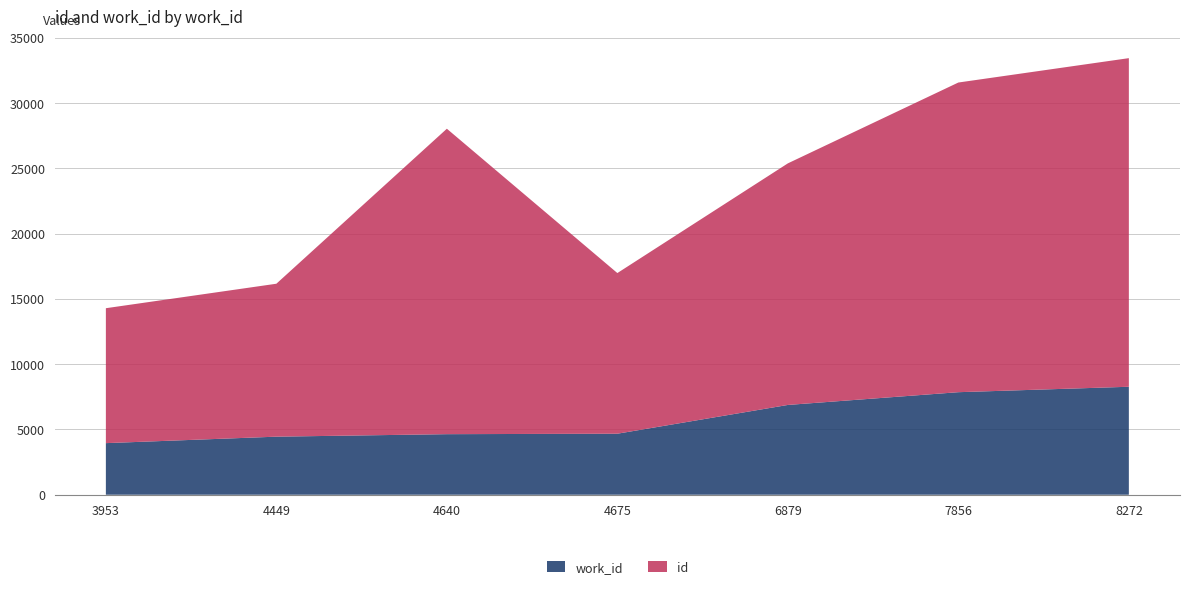

Reading left to right, transcribe all the data shown in this chart.

id: 3953=10336	4449=11715	4640=23398	4675=12307	6879=18506	7856=23722	8272=25173
work_id: 3953=3953	4449=4449	4640=4640	4675=4675	6879=6879	7856=7856	8272=8272